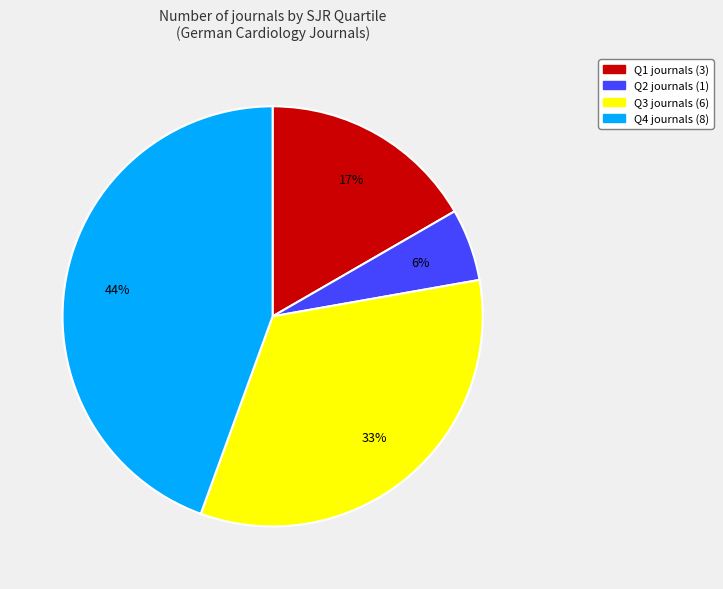

Between Q2 and Q4, which is larger?

Q4